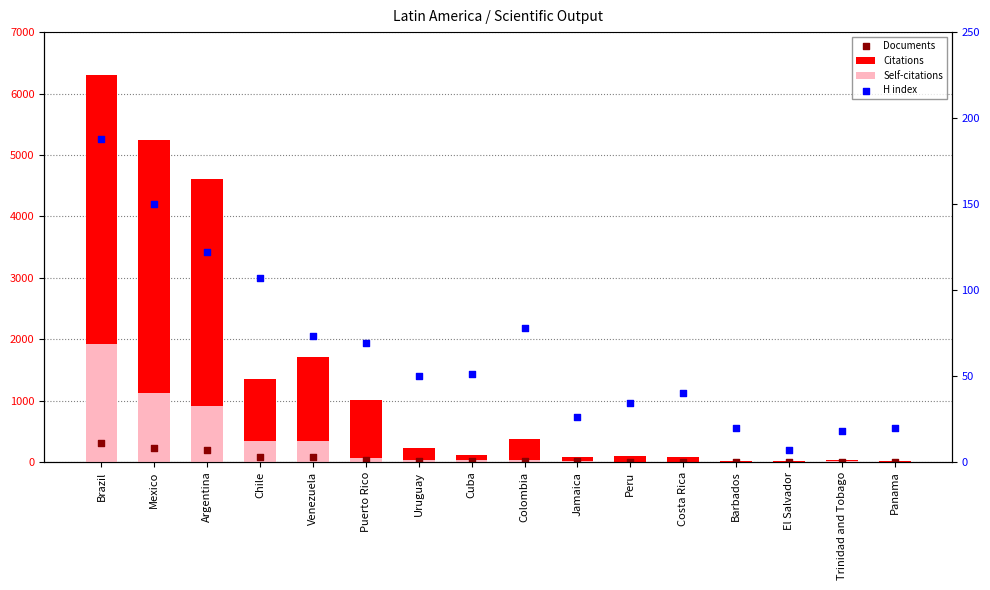

What are all the series names shown in the legend?

Citations, Self-citations, Documents, H index